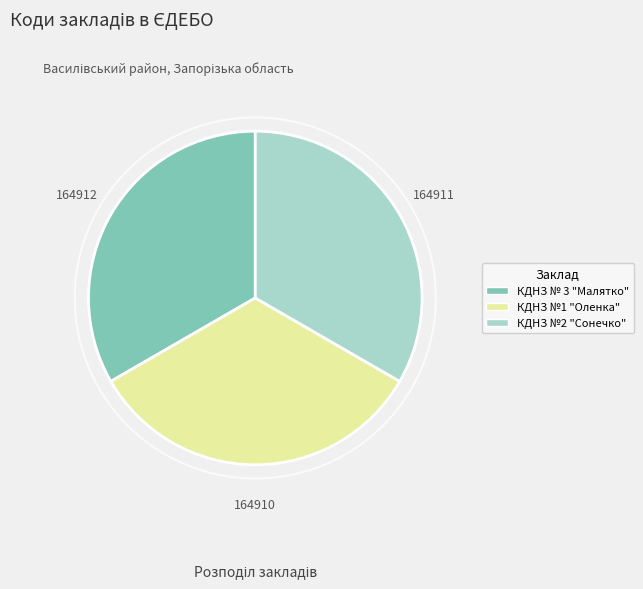

Combined, do КДНЗ №1 "Оленка" and КДНЗ № 3 "Малятко" account for over 50%?

Yes